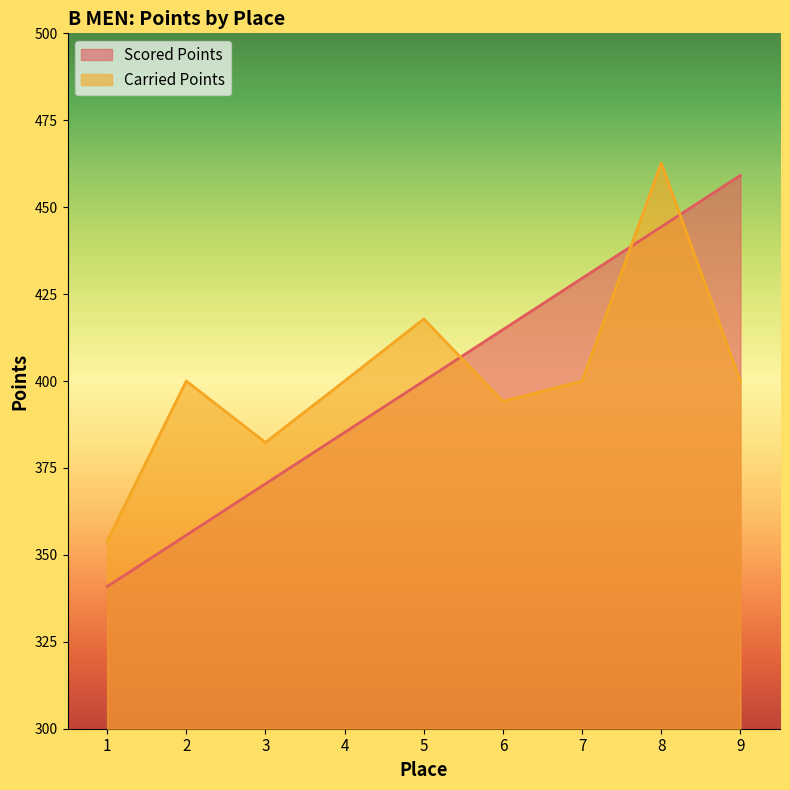

Which series ends up on top after the final intersection of Carried Points and Scored Points?

Scored Points